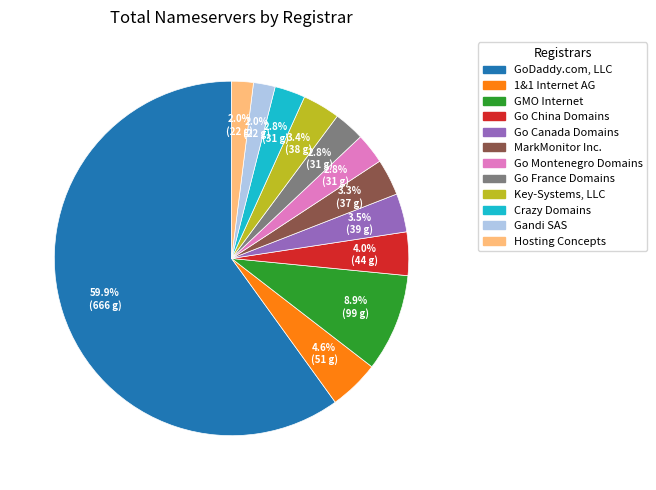

Is there a majority slice in this chart?

Yes